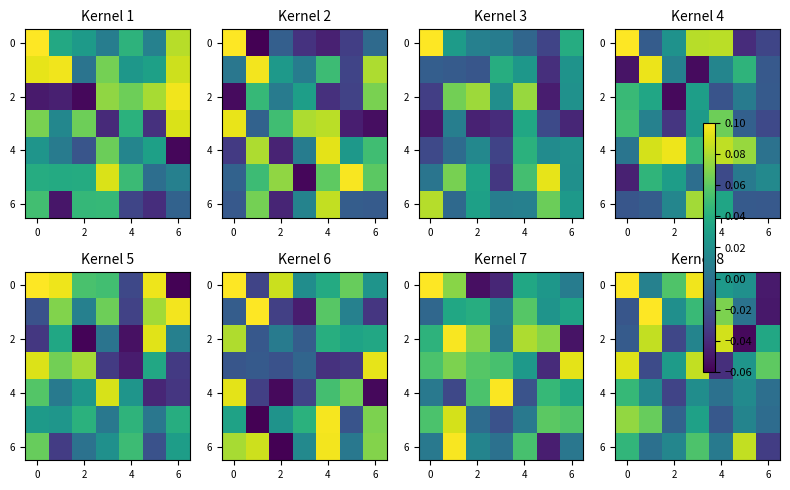

At how many categories does at least one series exceed 0?

7